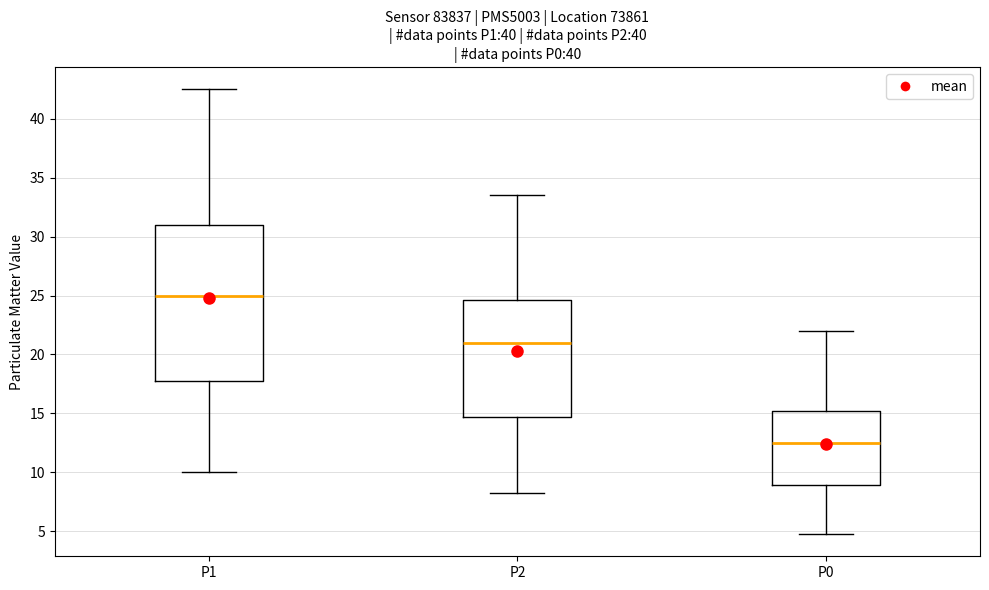

Reading left to right, read every box against the y-axis: the position of its median line, the range the box covers, and the ends of its whiskers. The values are not printed on the chart, so give them approximately, as read against the axis.

P1: median 25.0, box 18.0 to 31.0, whiskers 10.0 to 42.5
P2: median 21.0, box 14.5 to 24.5, whiskers 8.5 to 33.5
P0: median 12.5, box 9.0 to 15.0, whiskers 5.0 to 22.0